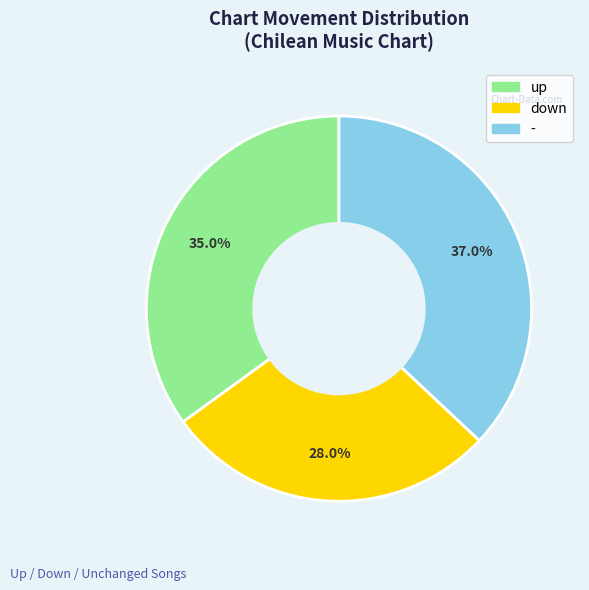

To the nearest percent, what percentage of the pie is down?

28%